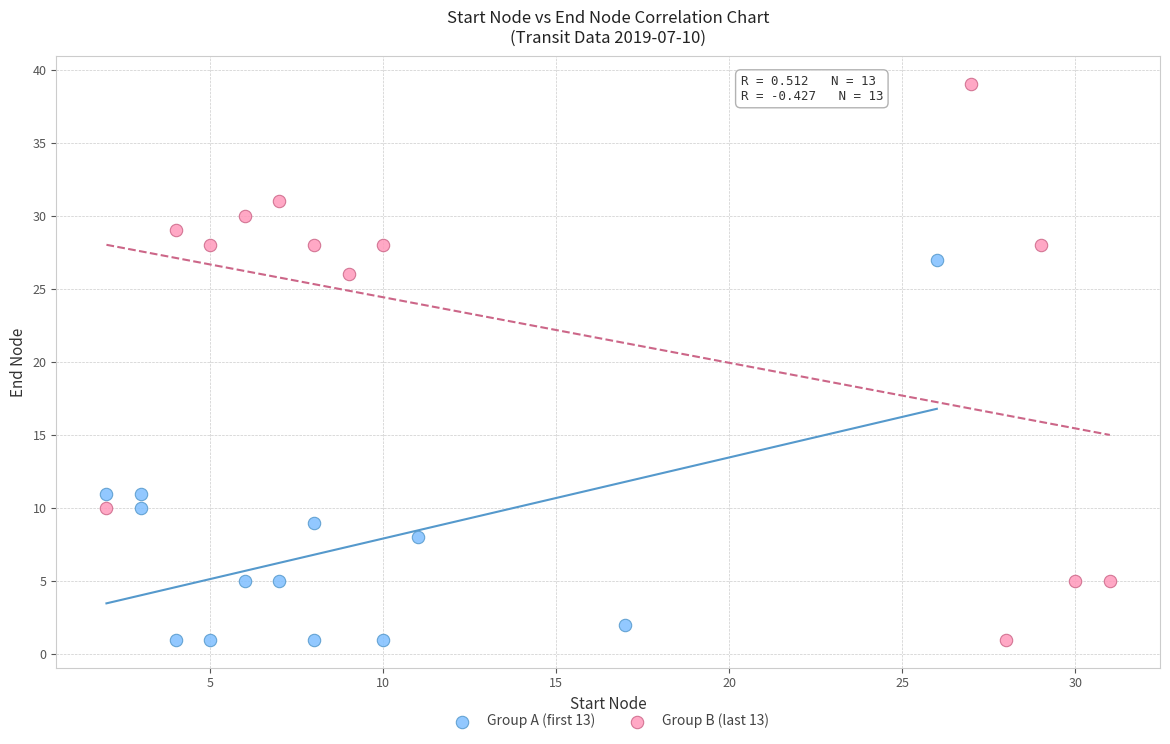

Which series reaches the maximum Y coordinate?

Group B (last 13)